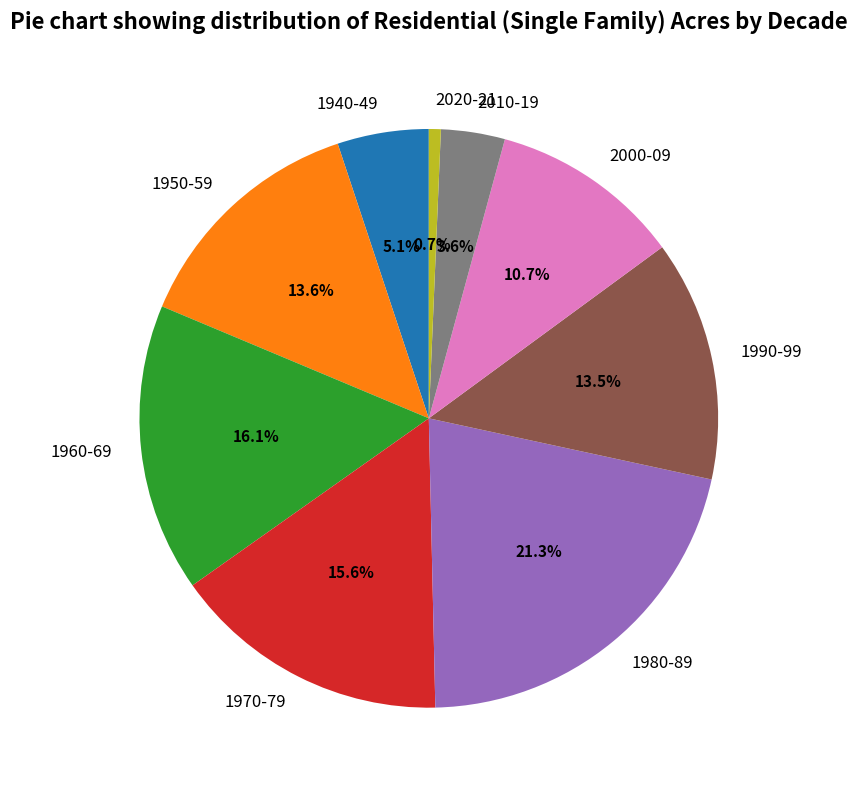

What is the total percentage of 2010-19 and 1940-49?

8.7%